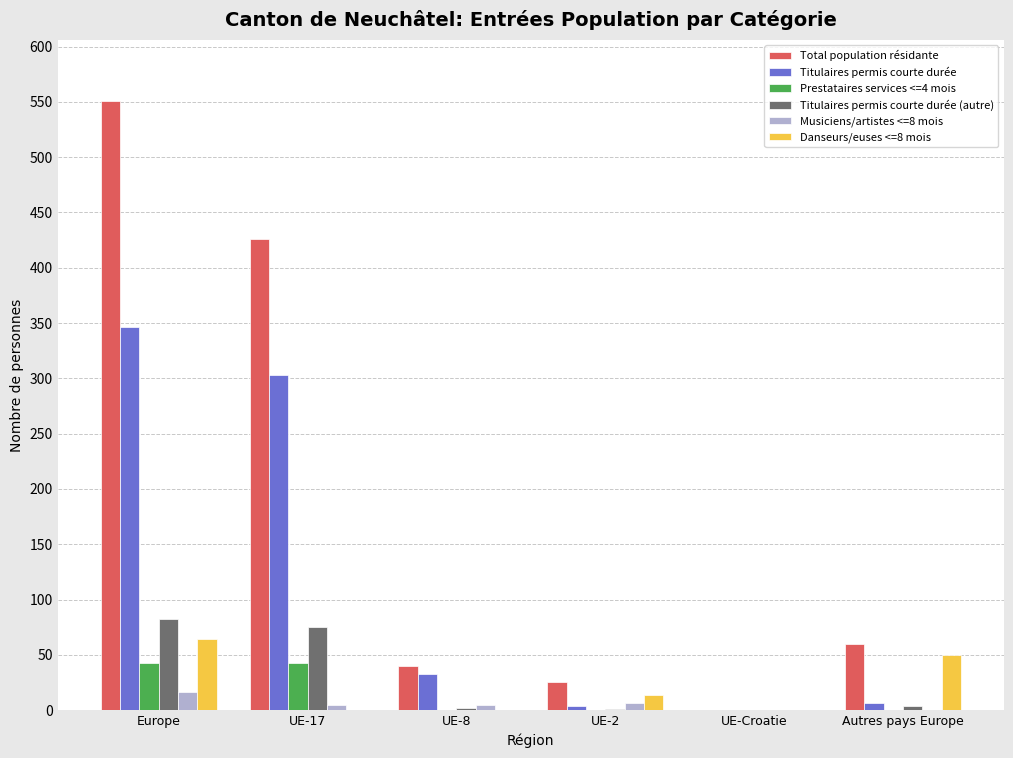

Is it true that Prestataires services <=4 mois equals 27 at UE-2?

False